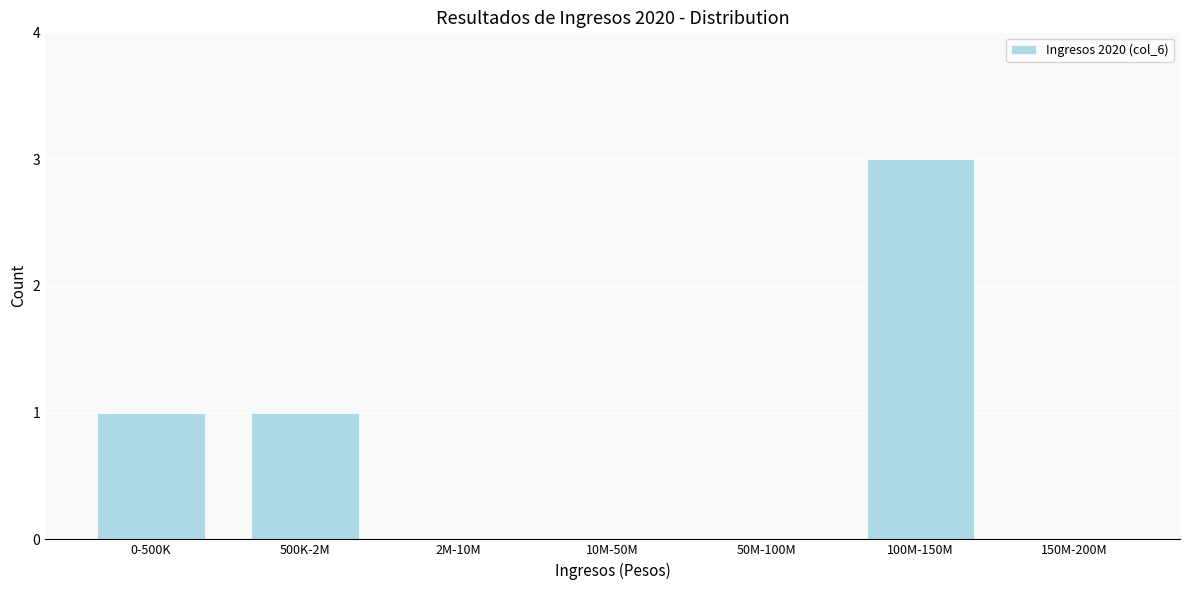

Reading right to left, list all the values displayed in this chart.

150M-200M=0	100M-150M=3	50M-100M=0	10M-50M=0	2M-10M=0	500K-2M=1	0-500K=1